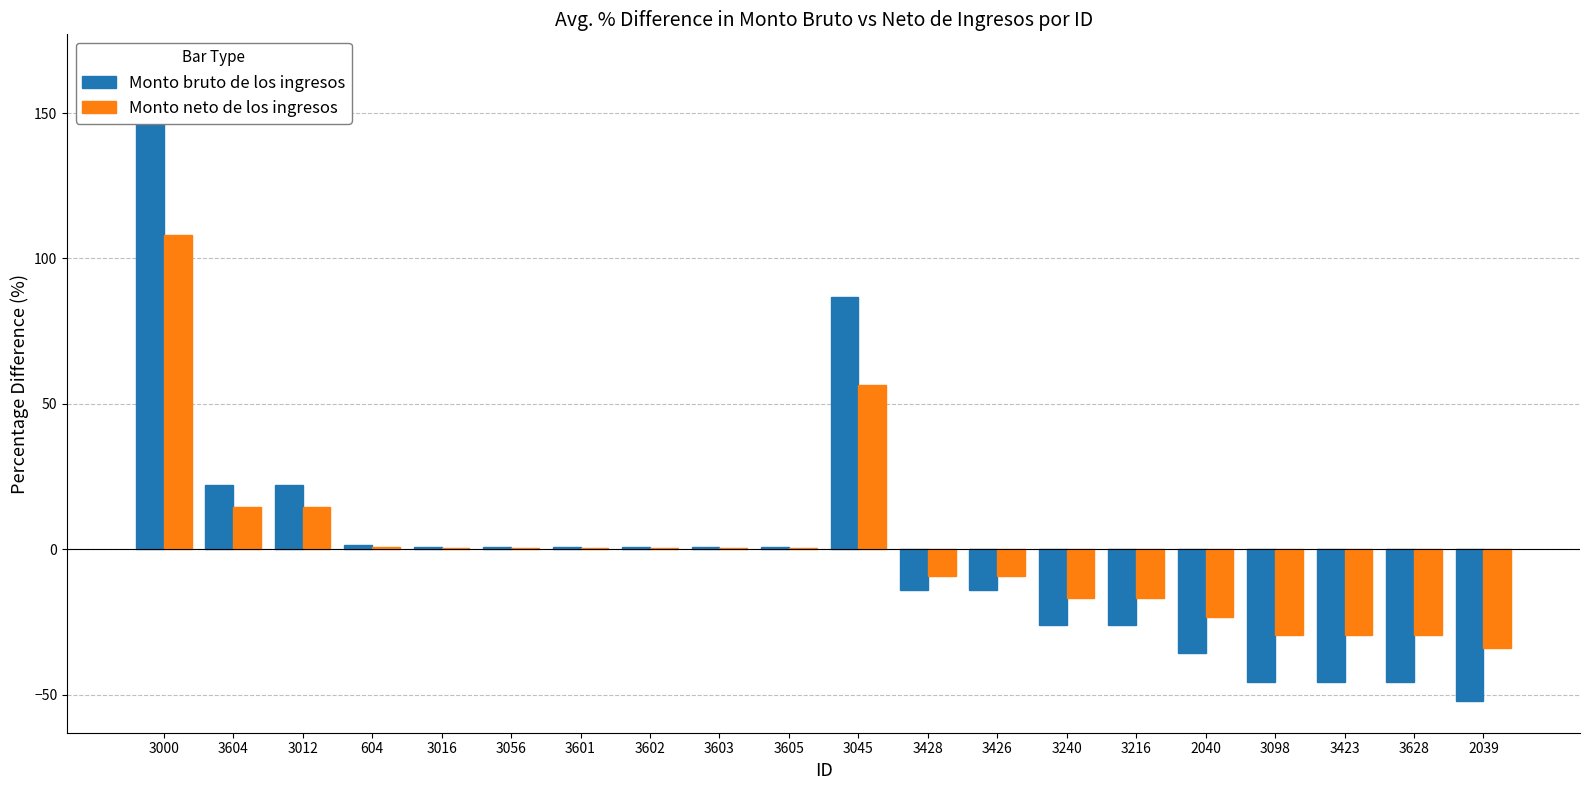

Is it true that Monto neto de los ingresos equals 0.3 at 3056?

False